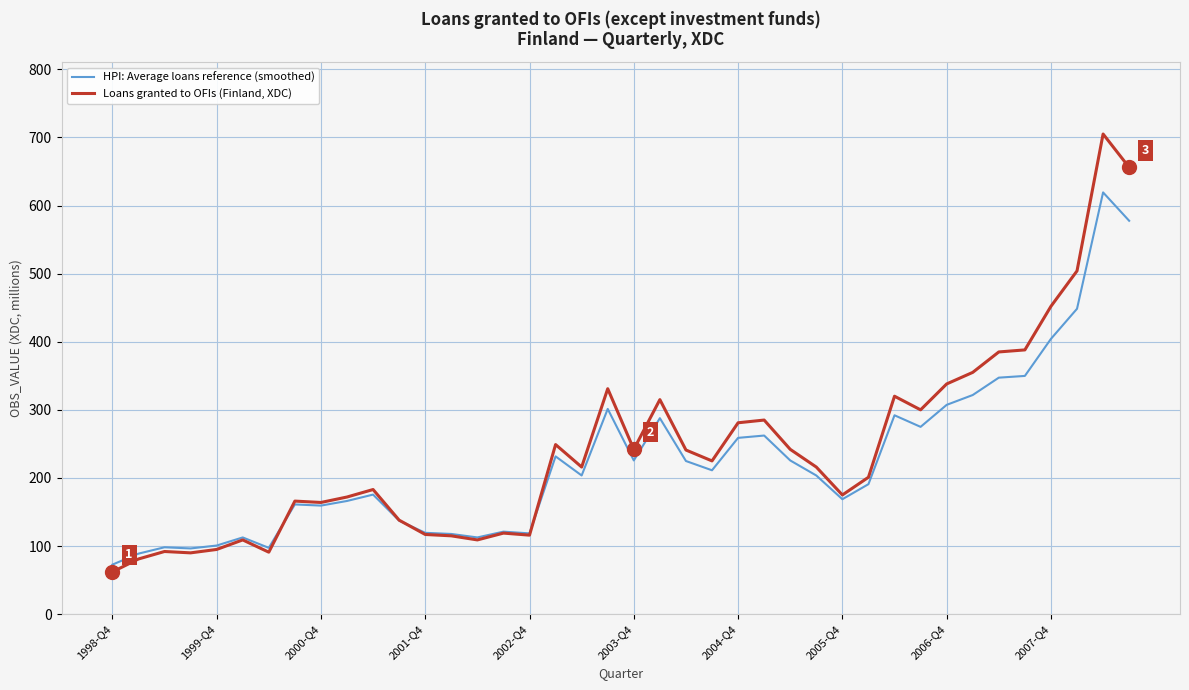

What is the greatest value displayed?

705.0